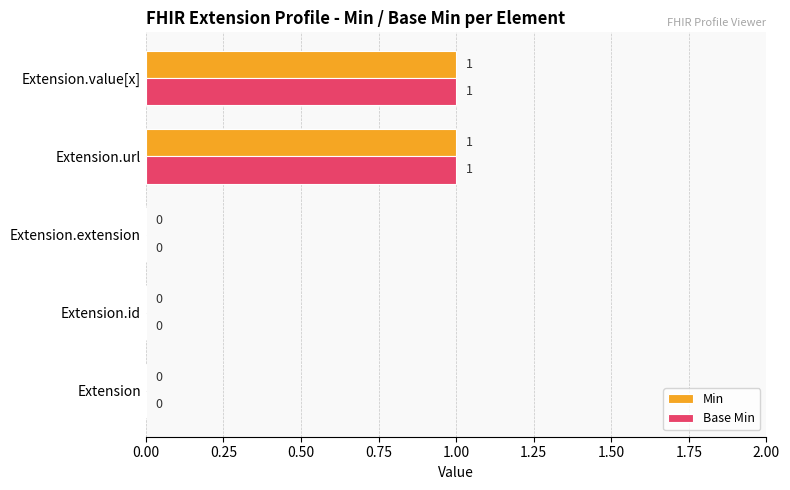

The value of Base Min at Extension.url is 2. True or false?

False